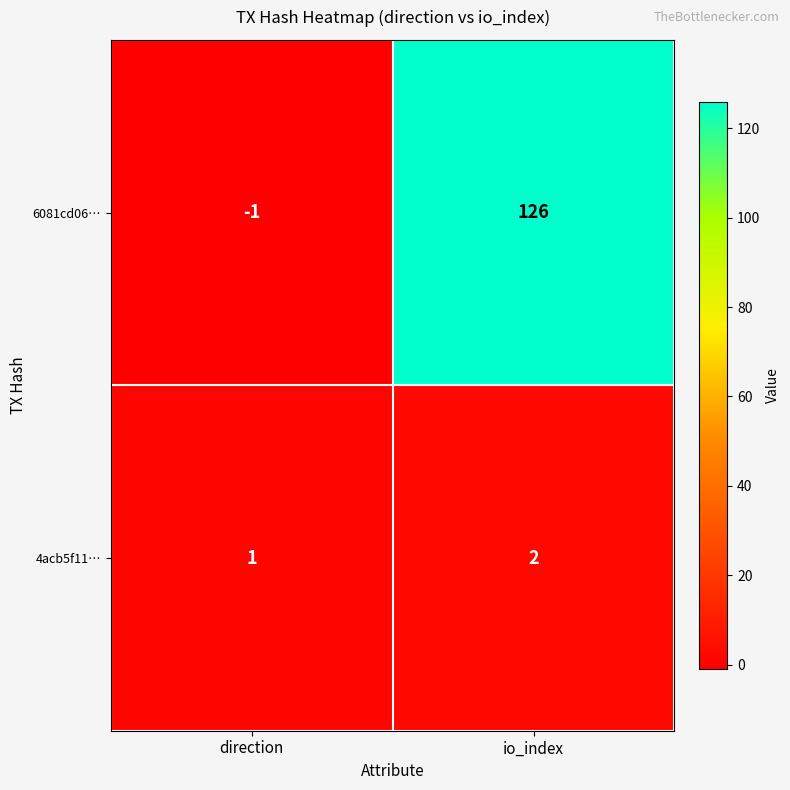

What is the difference between the 6081cd06… values at io_index and direction?

127